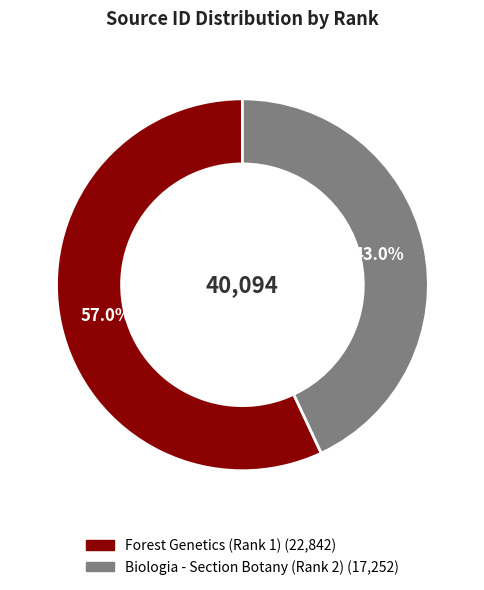

What percentage do Forest Genetics (Rank 1) and Biologia - Section Botany (Rank 2) together represent?

100.0%